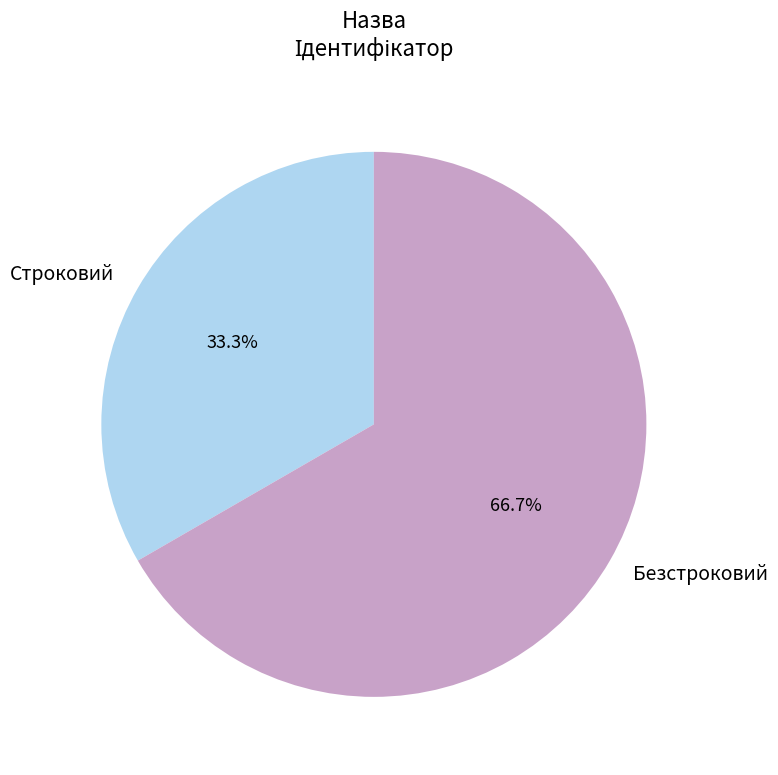

Between Строковий and Безстроковий, which is larger?

Безстроковий